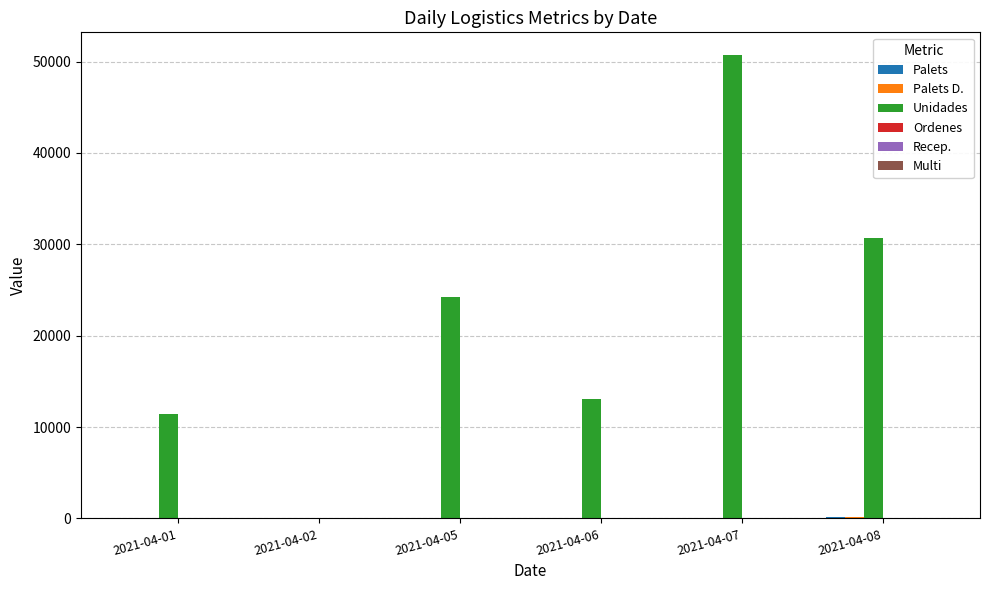

At which label does Unidades reach its peak?

2021-04-07